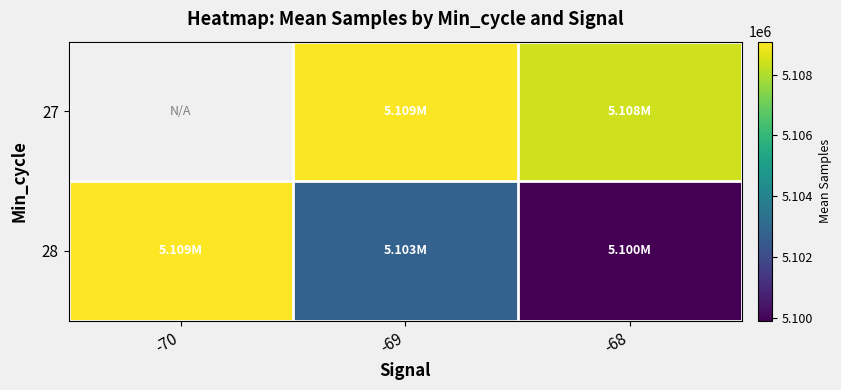

Which label corresponds to the largest value in the chart?

-70